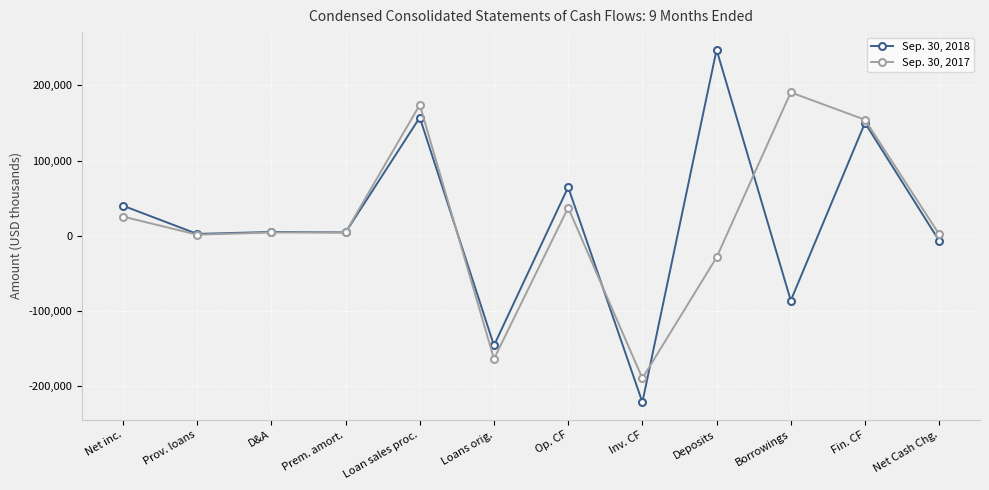

Between Op. CF and Fin. CF, which series saw the biggest shift?

Sep. 30, 2017